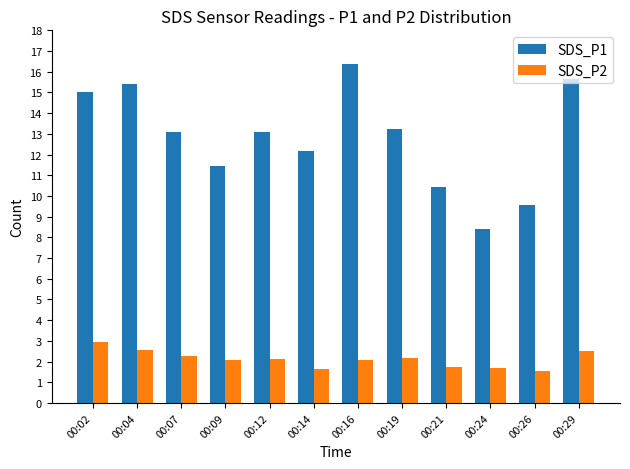

Between 00:09 and 00:16, which series saw the biggest shift?

SDS_P1